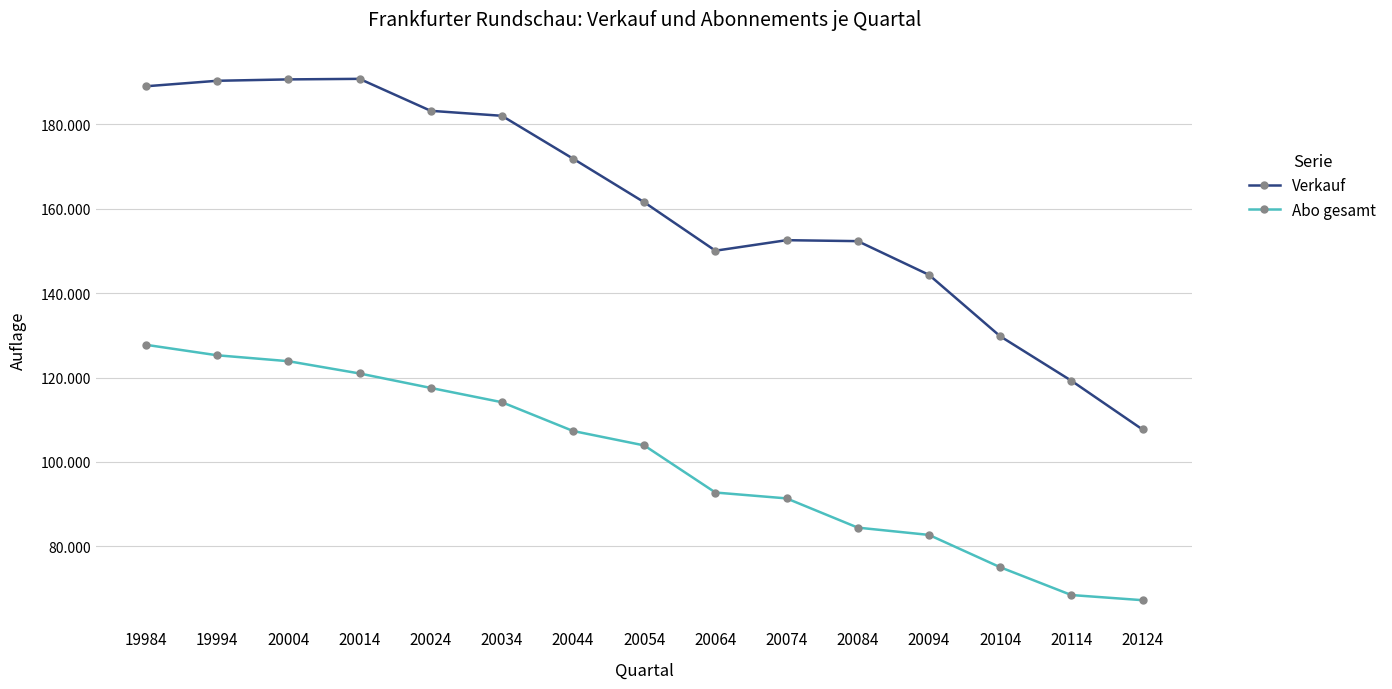

Does the chart have visible grid lines?

Yes